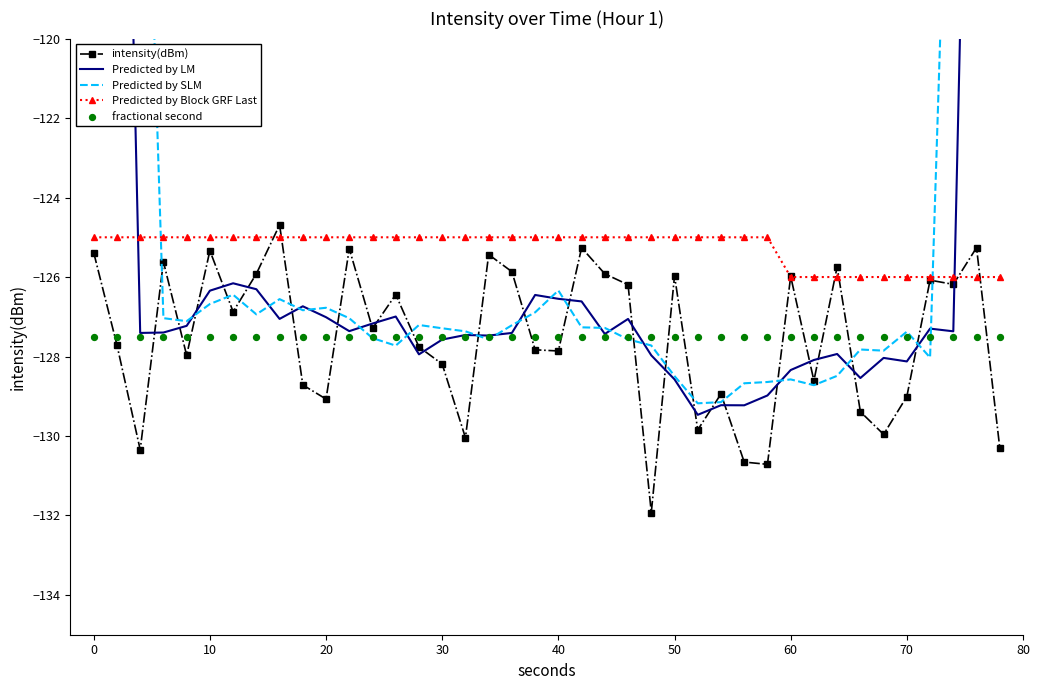

Which series contains the lowest Y value?

intensity(dBm)